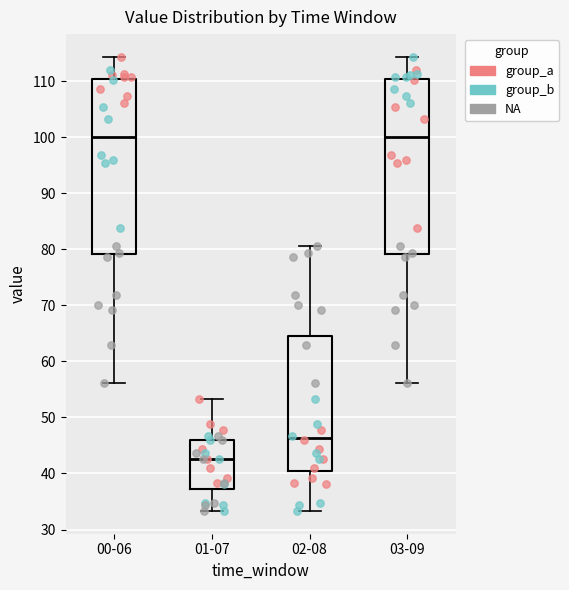

Reading left to right, read every box against the y-axis: the position of its median line, the range the box covers, and the ends of its whiskers. The values are not printed on the chart, so give them approximately, as read against the axis.

00-06: median 100, box 79 to 110, whiskers 56 to 114
01-07: median 43, box 37 to 46, whiskers 33 to 53
02-08: median 46, box 41 to 64, whiskers 33 to 81
03-09: median 100, box 79 to 110, whiskers 56 to 114